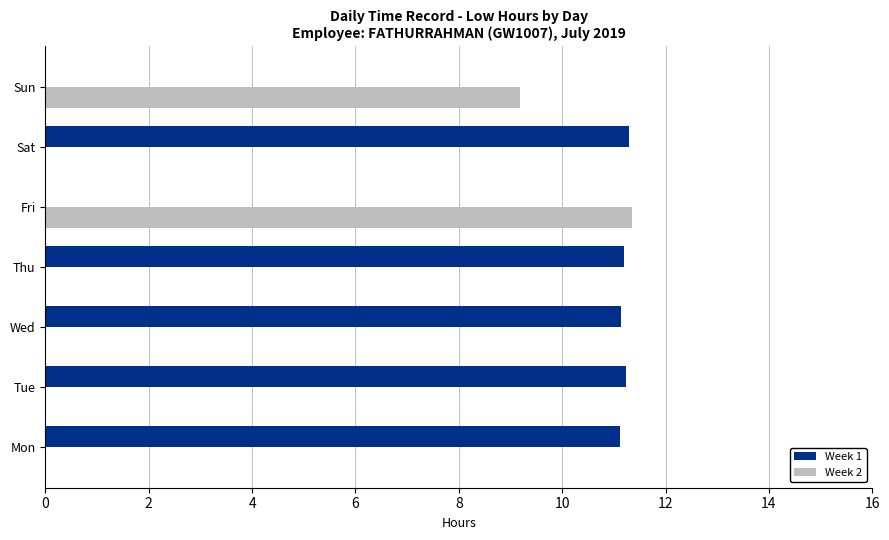

Where is Week 2 nearest to the value 5?

Sun